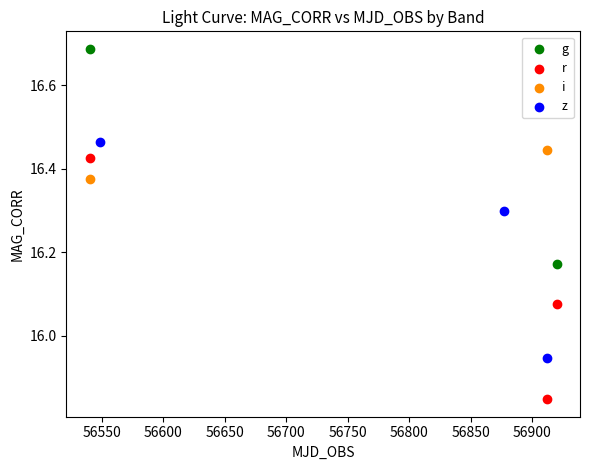

Which series has the largest Y range (max minus min)?

r